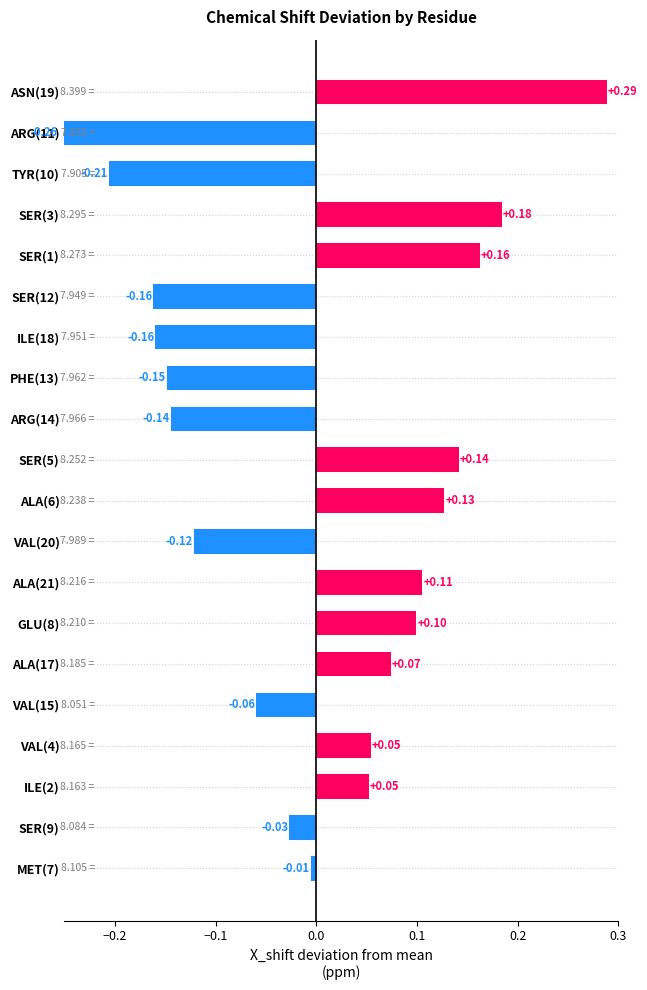

What is the value of the 16th bar from the left?

-0.1